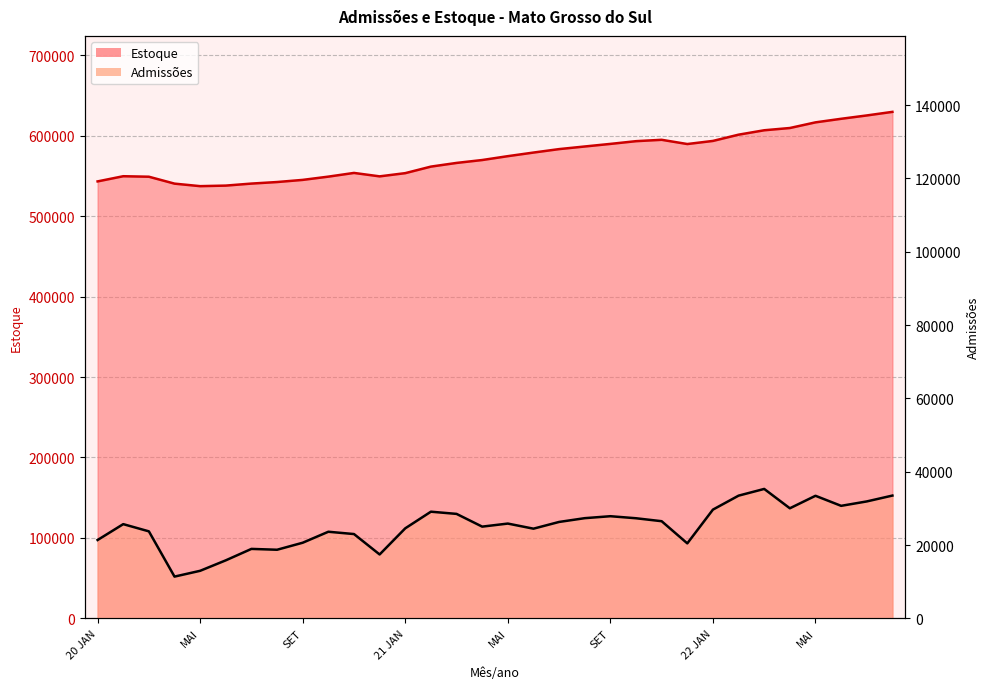

Where is the first local minimum for Estoque?

MAI